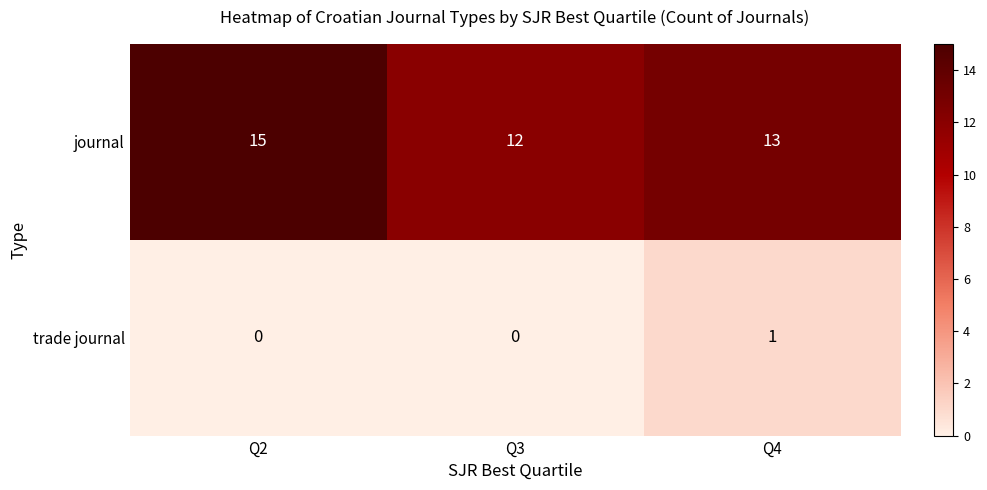

Rank the series by their maximum value, from lowest to highest.

trade journal, journal